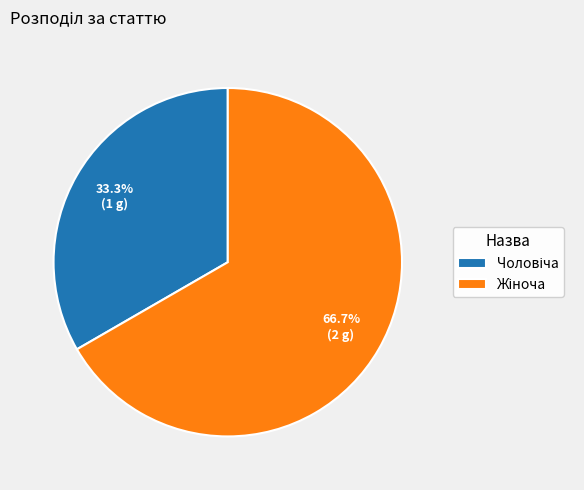

Does any single category account for the majority?

Yes